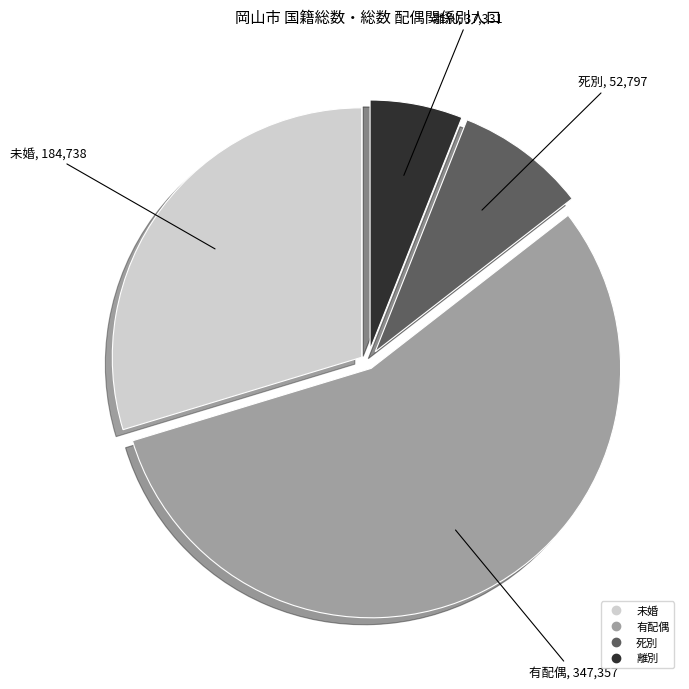

Does any single category account for the majority?

Yes